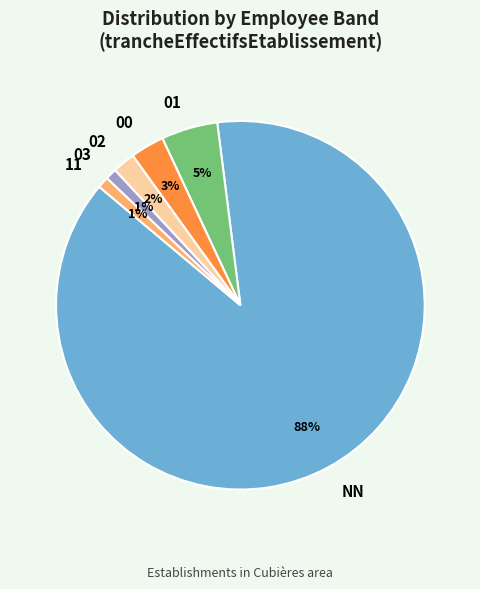

Does NN represent more than half of the total?

Yes